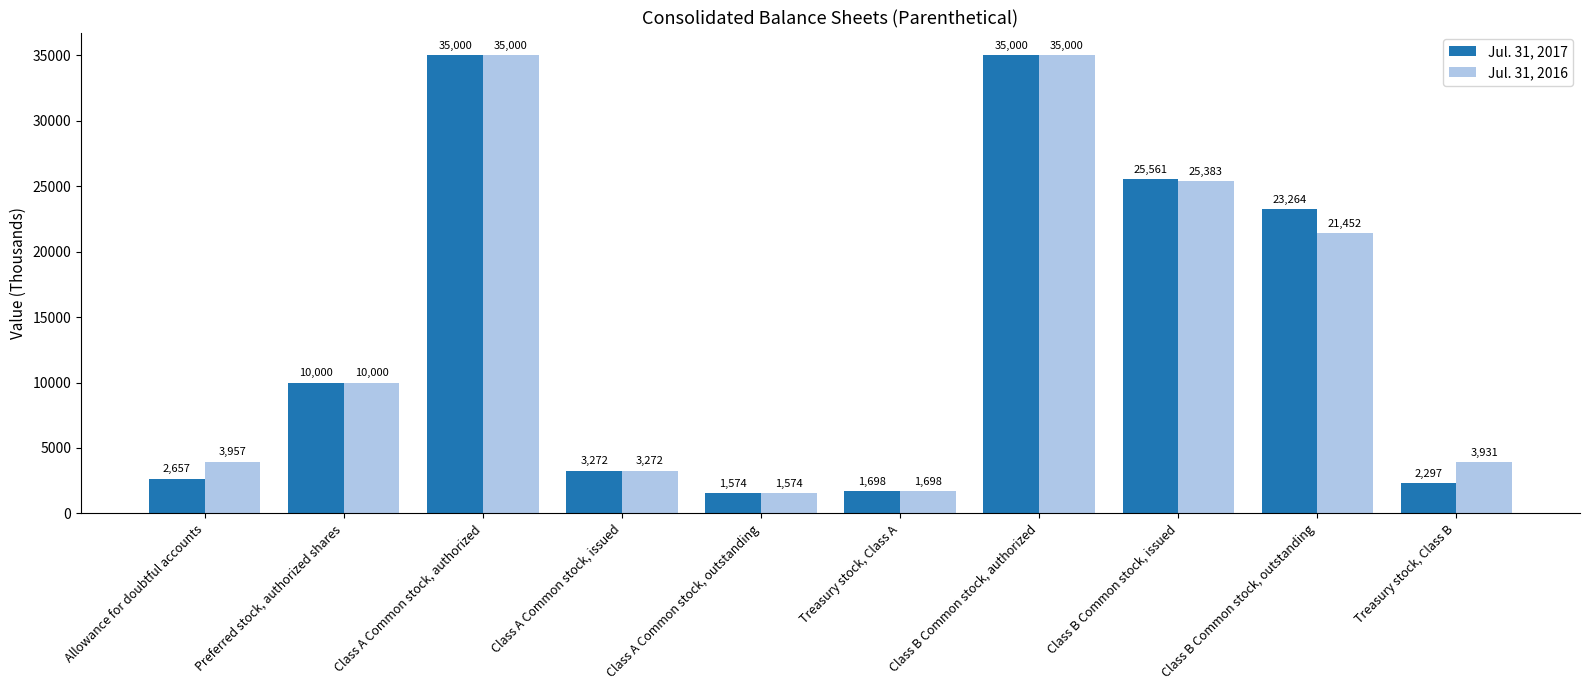

Rank the series by their average value, from lowest to highest.

Jul. 31, 2017, Jul. 31, 2016